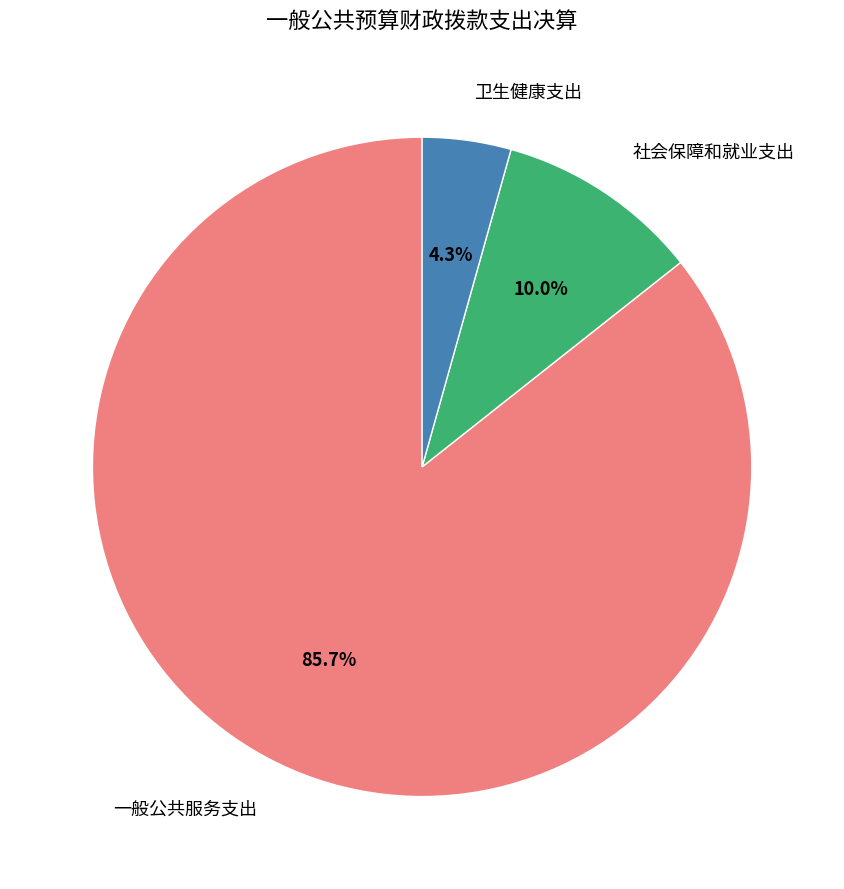

Does any single category account for the majority?

Yes